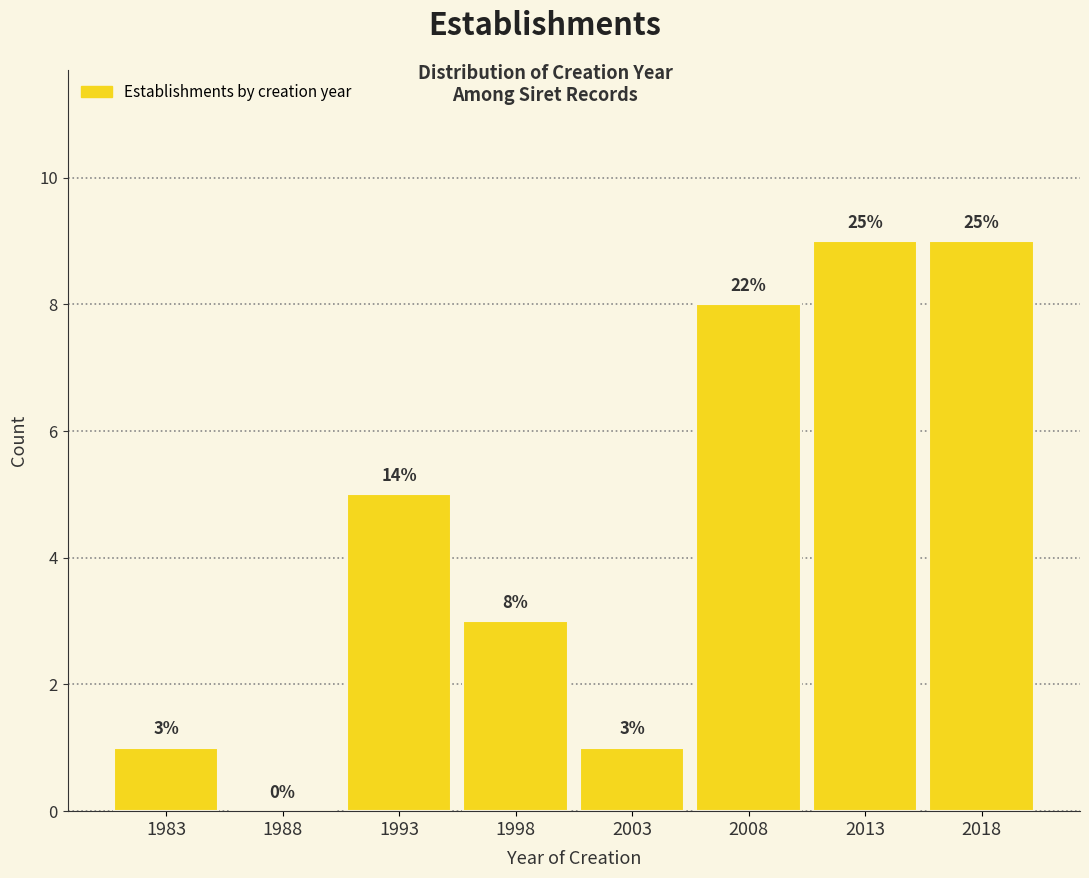

What is the maximum value shown in the chart?

9